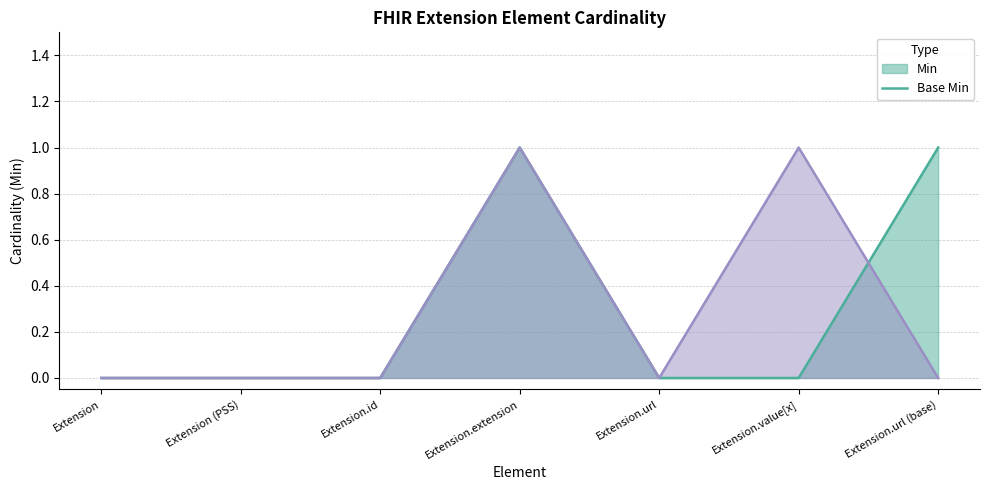

Is the value of Min (line) at Extension.extension greater than the value of Base Min (line) at Extension.extension?

No